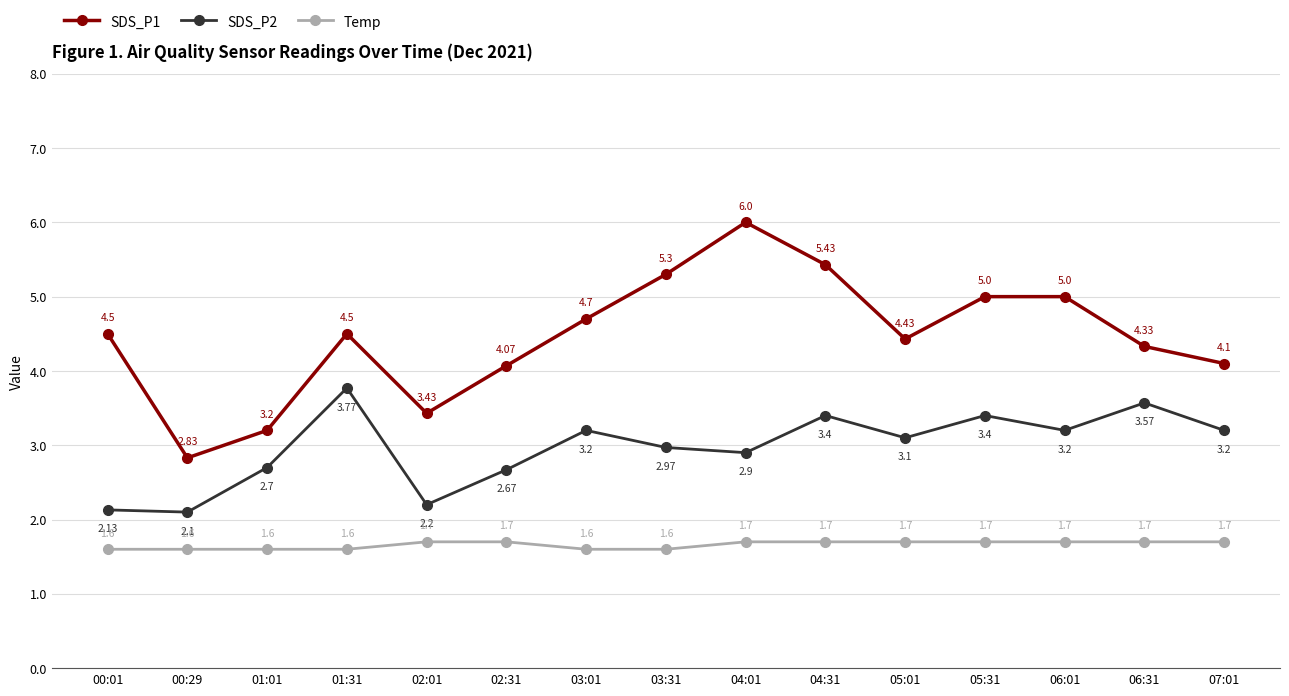

Which category has the lowest value in the SDS_P2 series?

00:29